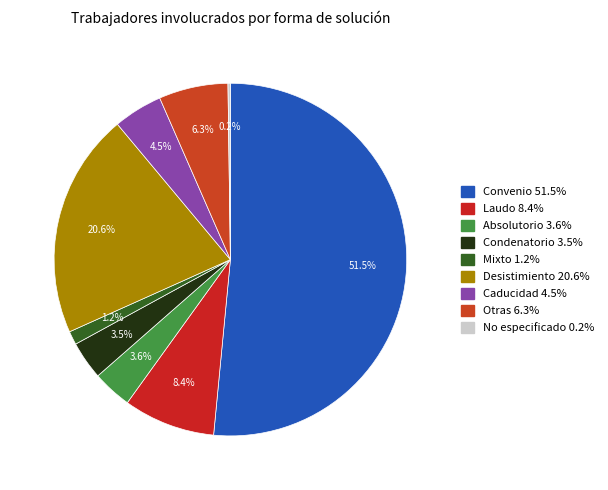

Which slice is the smallest?

No especificado